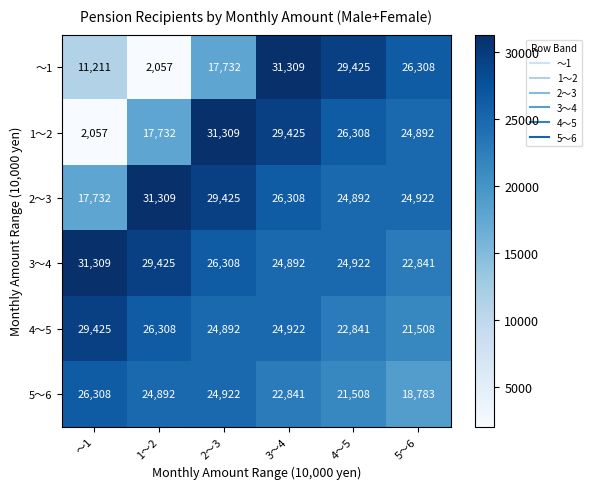

At which label does 3～4 first exceed 26308?

～1